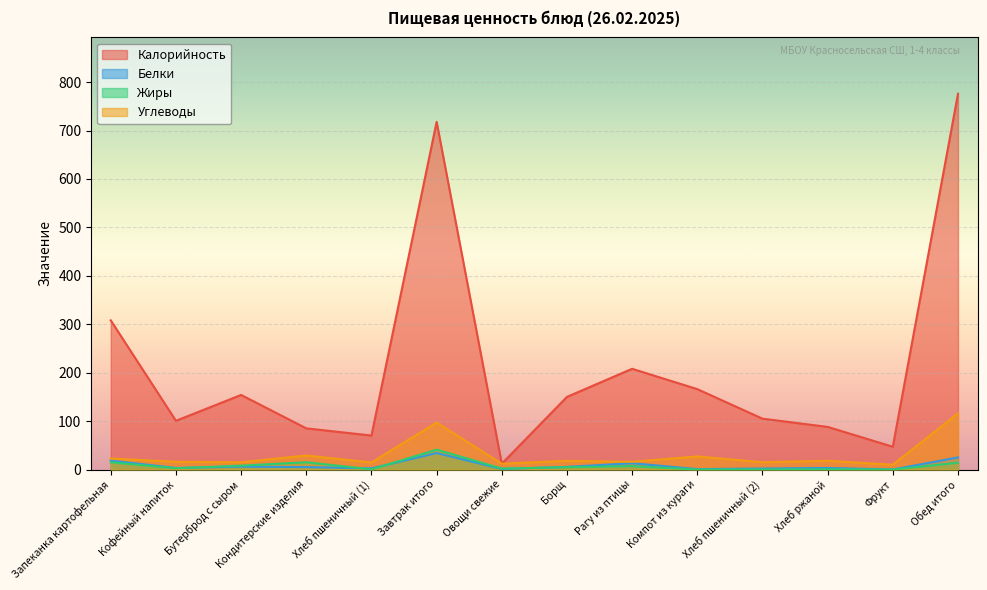

What is the label of the 2nd point from the right?

Фрукт